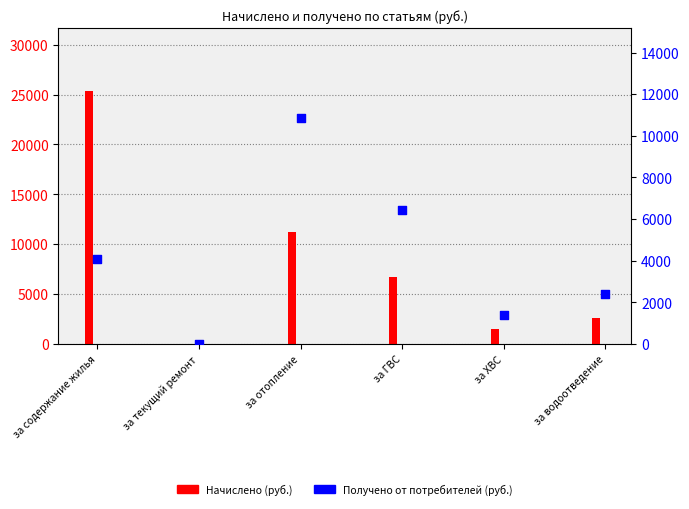

Which series has the largest Y range (max minus min)?

Начислено (руб.)